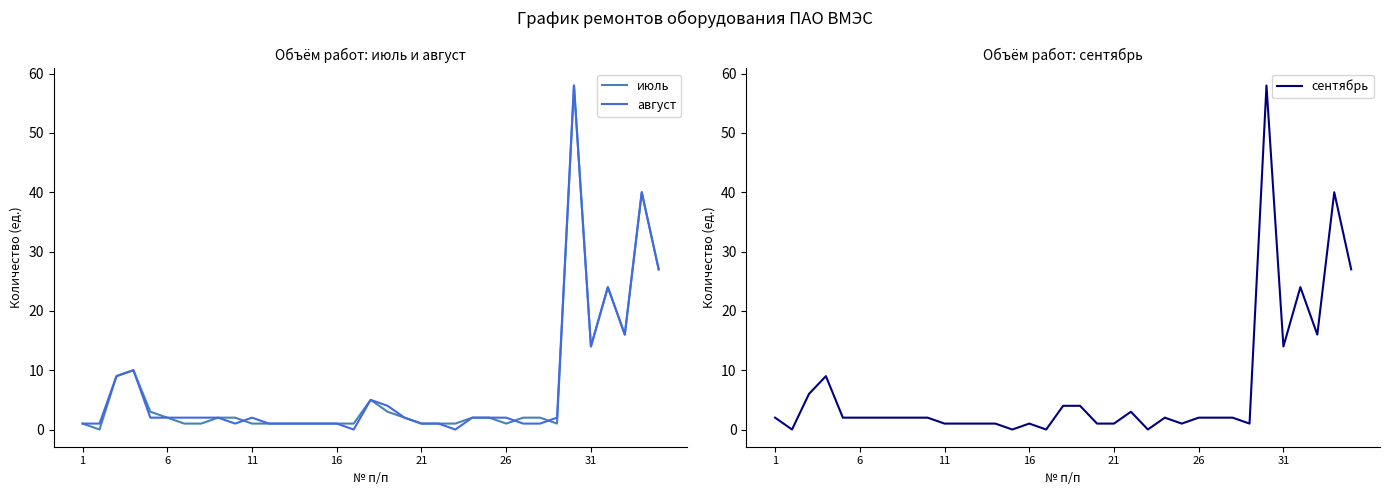

Rank the series at 7 from lowest to highest value.

июль, август, сентябрь